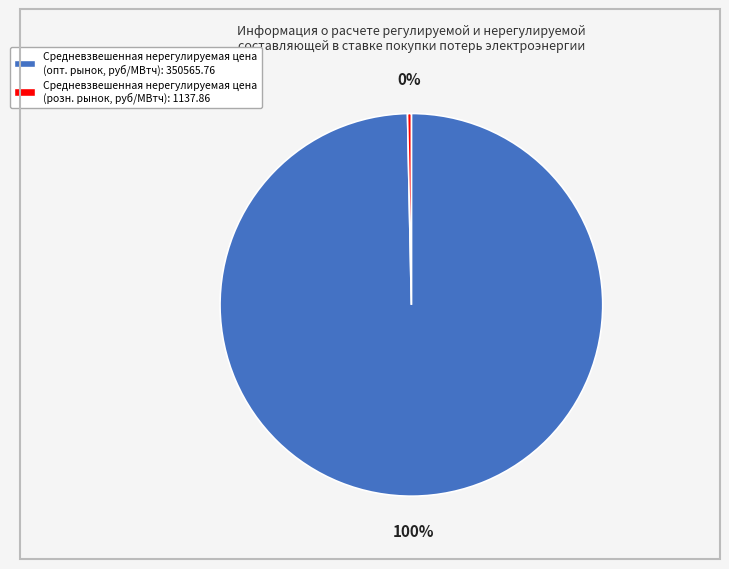

Does any single category account for the majority?

Yes